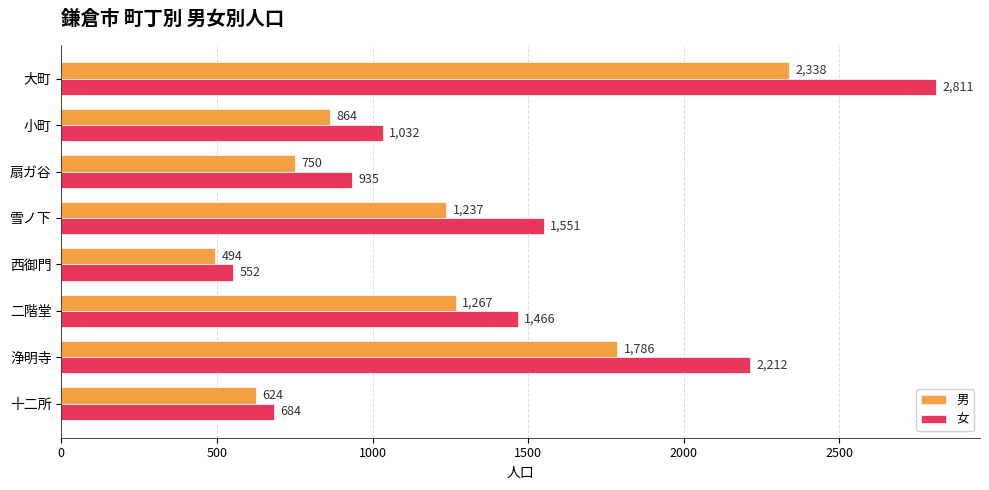

At how many categories does at least one series exceed 1536?

3